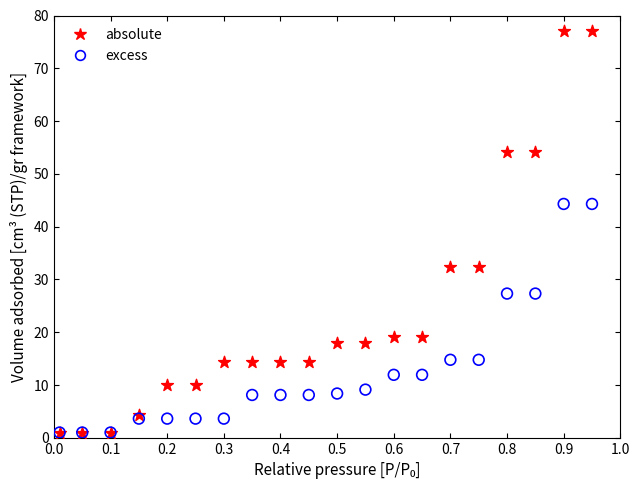

Which series contains the highest Y value?

absolute